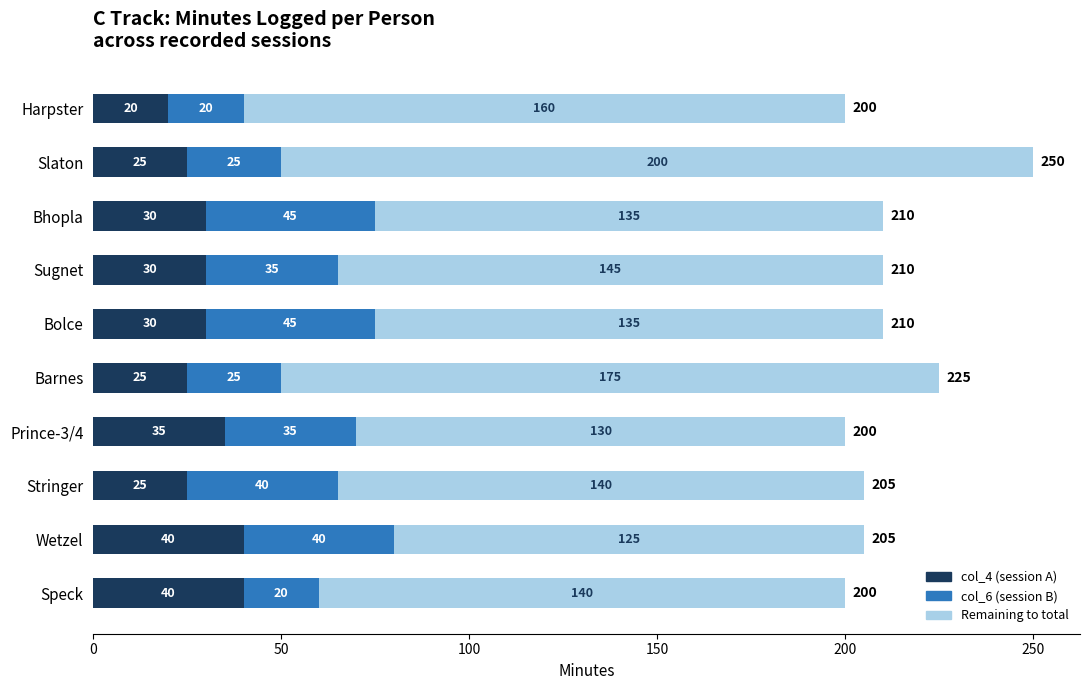

At which category is the sum across all series the highest?

Slaton